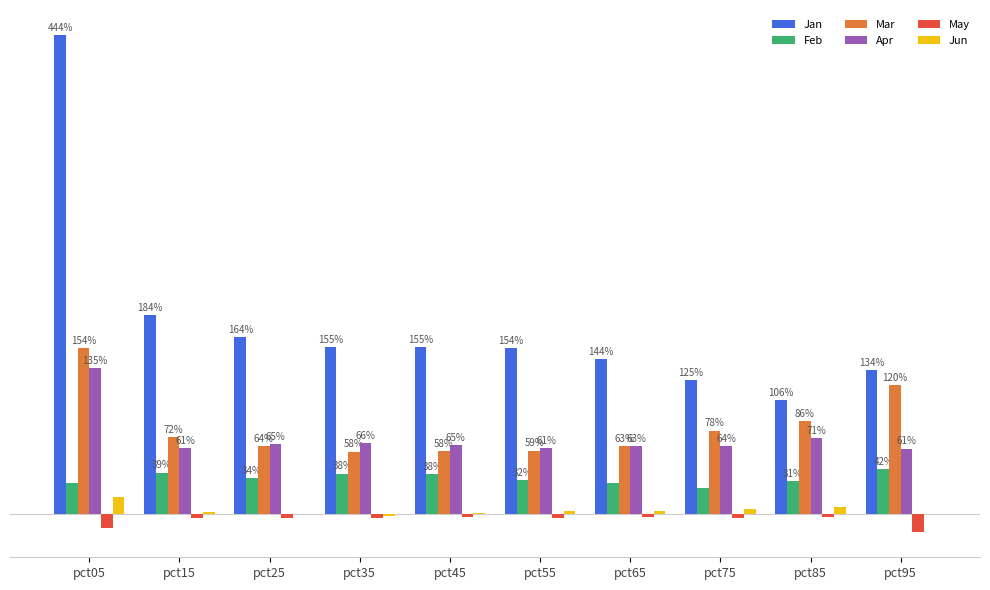

Does the chart contain stacked bars?

No